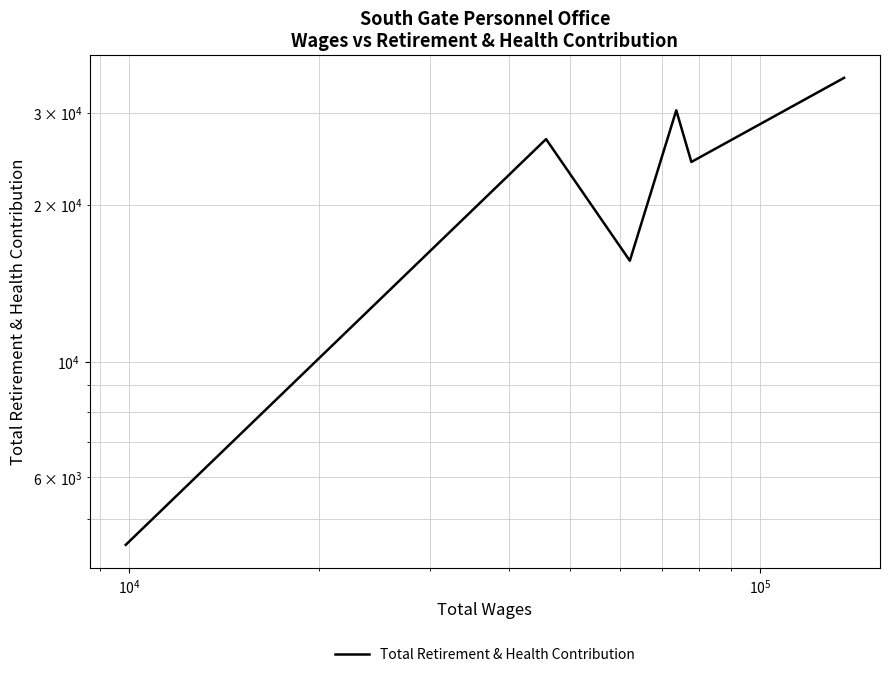

Reading left to right, extract all data points from this chart.

4454	26693	15605	30309	24131	34979